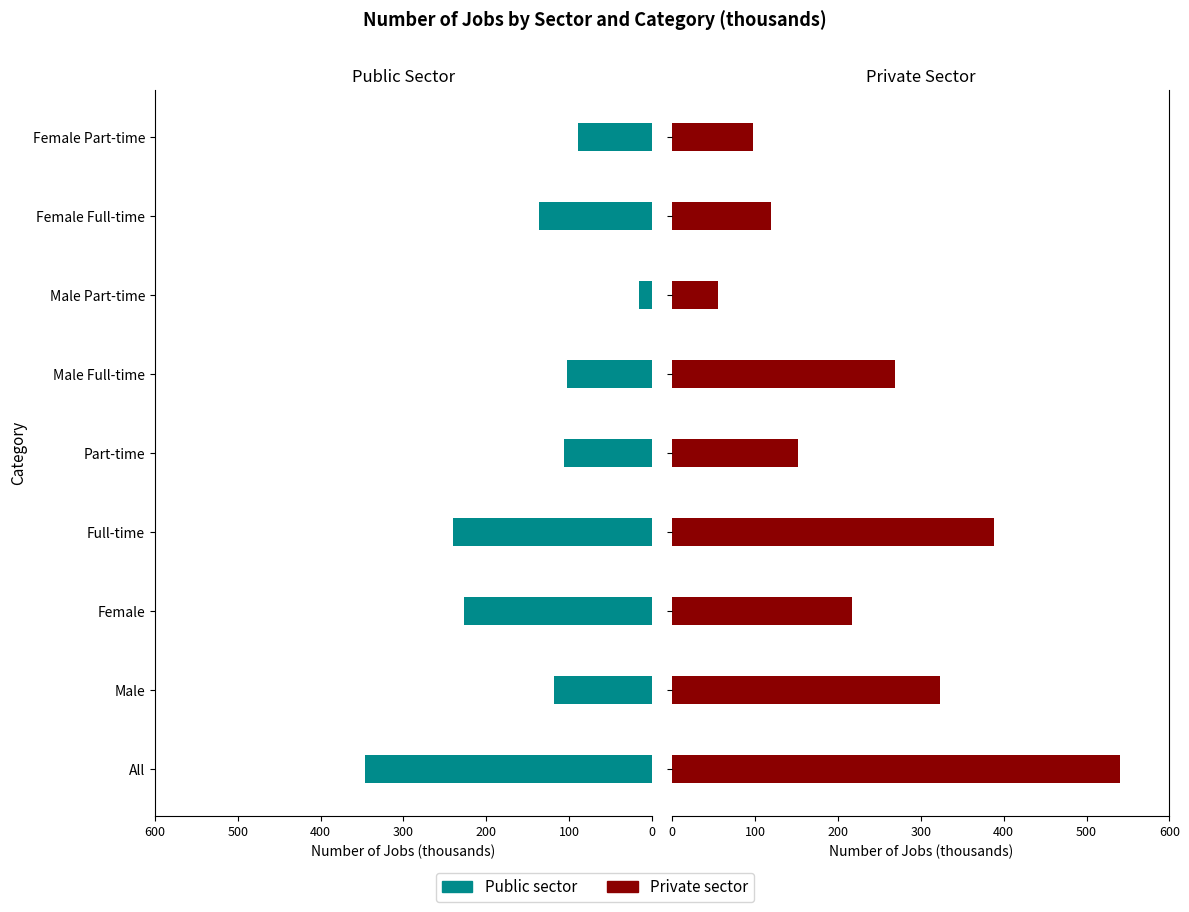

What is the difference between the maximum and minimum values in the Private sector series?

485